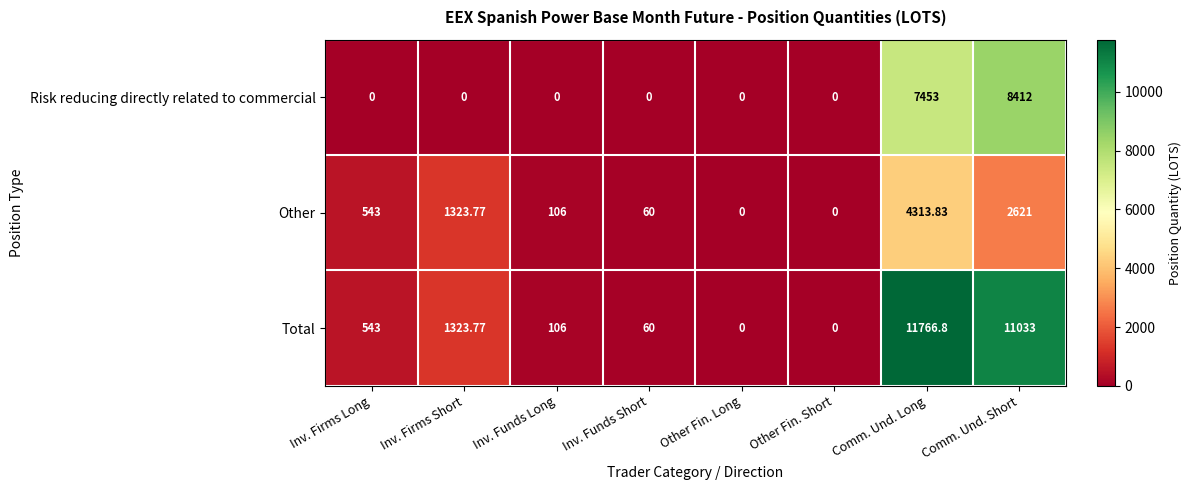

At which category is the sum across all series the highest?

Comm. Und. Long